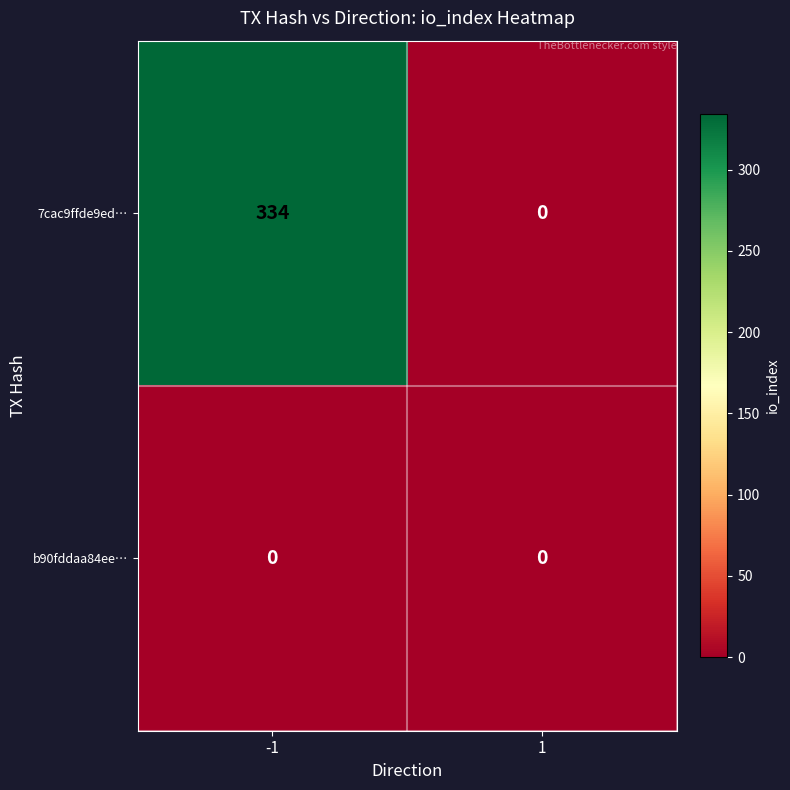

Which series has the largest total across all categories?

7cac9ffde9ed…